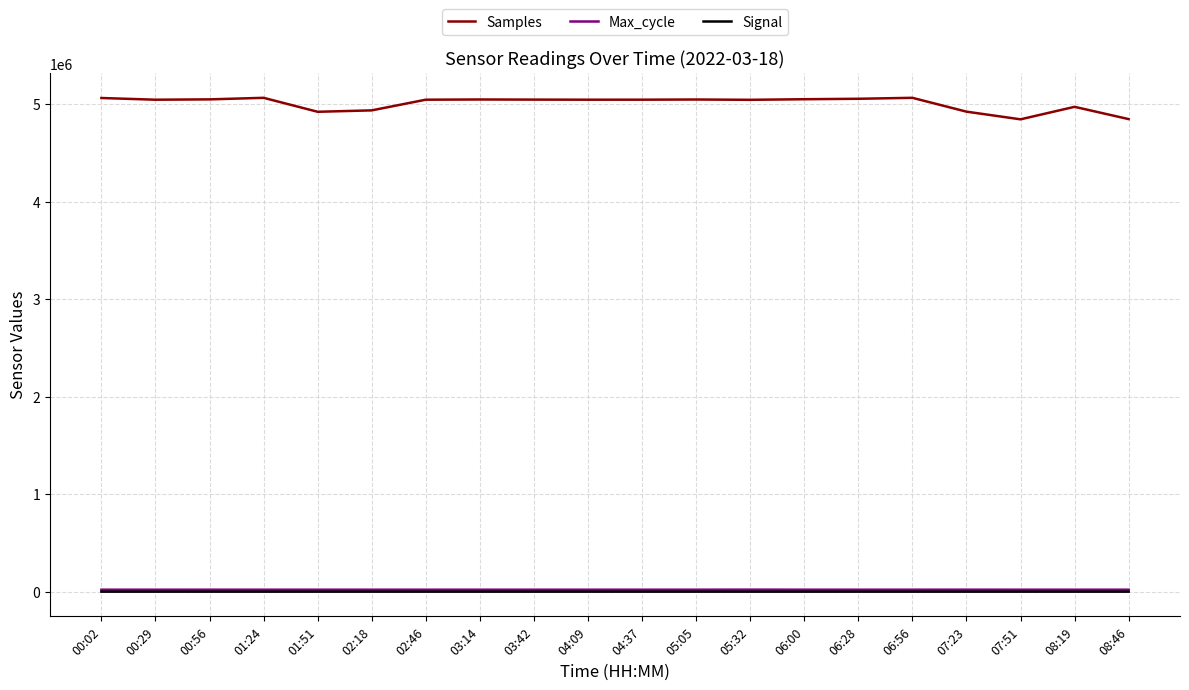

Which series has the widest spread of values?

Samples